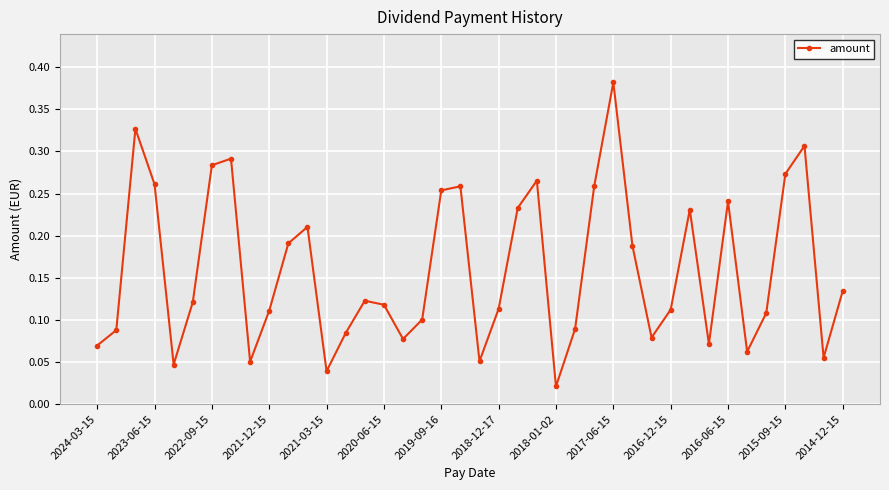

How many points are higher than both their immediate neighbors (excluding endpoints)?

10